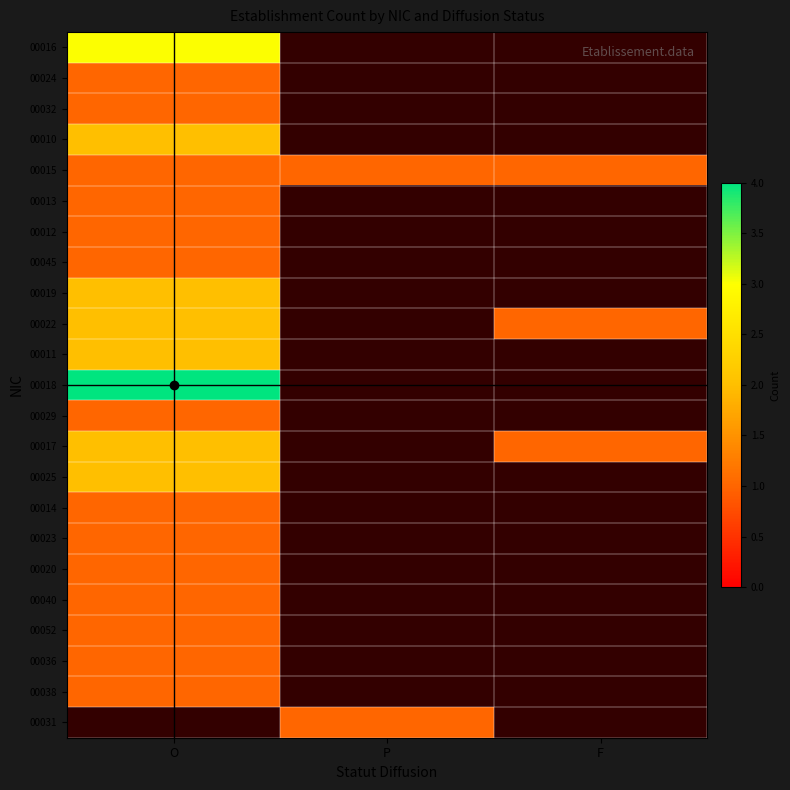

Reading left to right, list all the values displayed in this chart.

00016: O=3	P=0	F=0
00024: O=1	P=0	F=0
00032: O=1	P=0	F=0
00010: O=2	P=0	F=0
00015: O=1	P=1	F=1
00013: O=1	P=0	F=0
00012: O=1	P=0	F=0
00045: O=1	P=0	F=0
00019: O=2	P=0	F=0
00022: O=2	P=0	F=1
00011: O=2	P=0	F=0
00018: O=4	P=0	F=0
00029: O=1	P=0	F=0
00017: O=2	P=0	F=1
00025: O=2	P=0	F=0
00014: O=1	P=0	F=0
00023: O=1	P=0	F=0
00020: O=1	P=0	F=0
00040: O=1	P=0	F=0
00052: O=1	P=0	F=0
00036: O=1	P=0	F=0
00038: O=1	P=0	F=0
00031: O=0	P=1	F=0